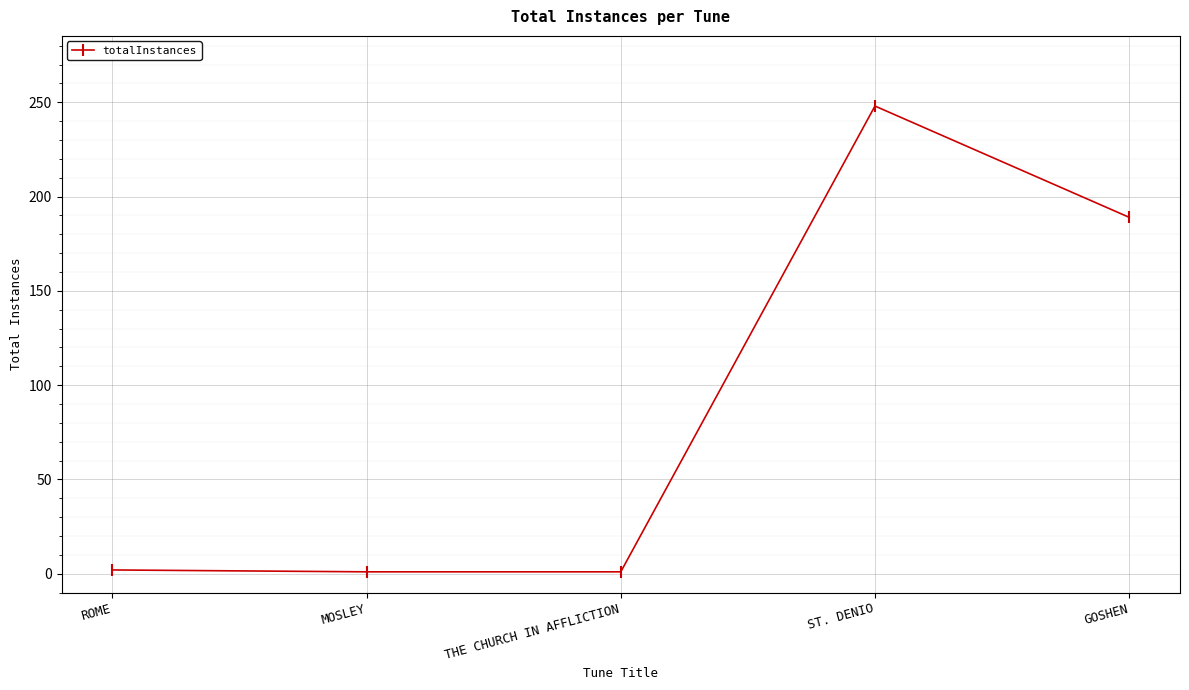

What is the greatest value displayed?

248